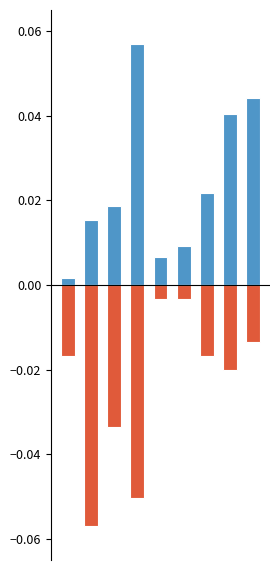

Rank the categories by produit_vtgr value from highest to lowest.

3, 8, 7, 6, 2, 1, 5, 4, 0